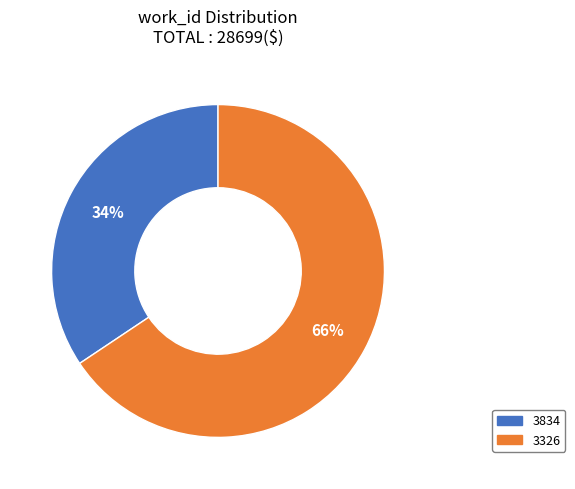

How many segments does this pie chart have?

2